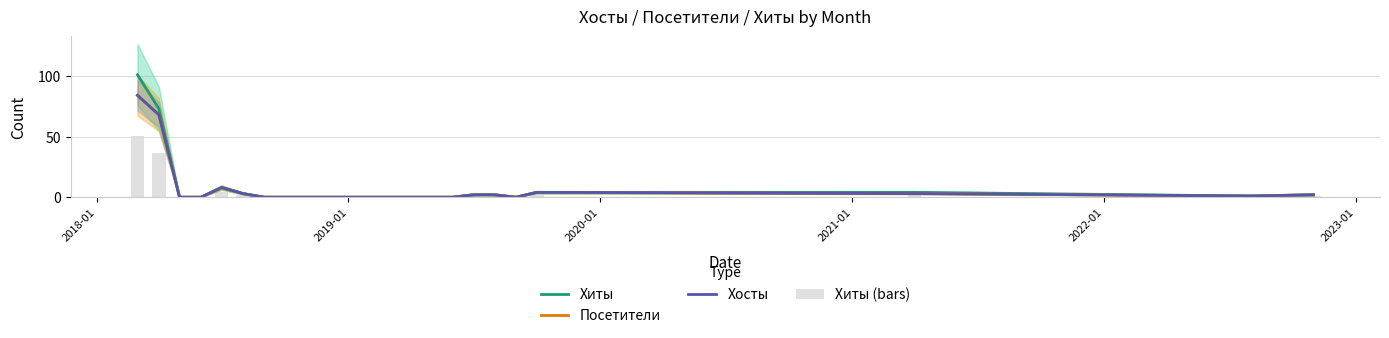

Which series has the largest total across all categories?

Хиты